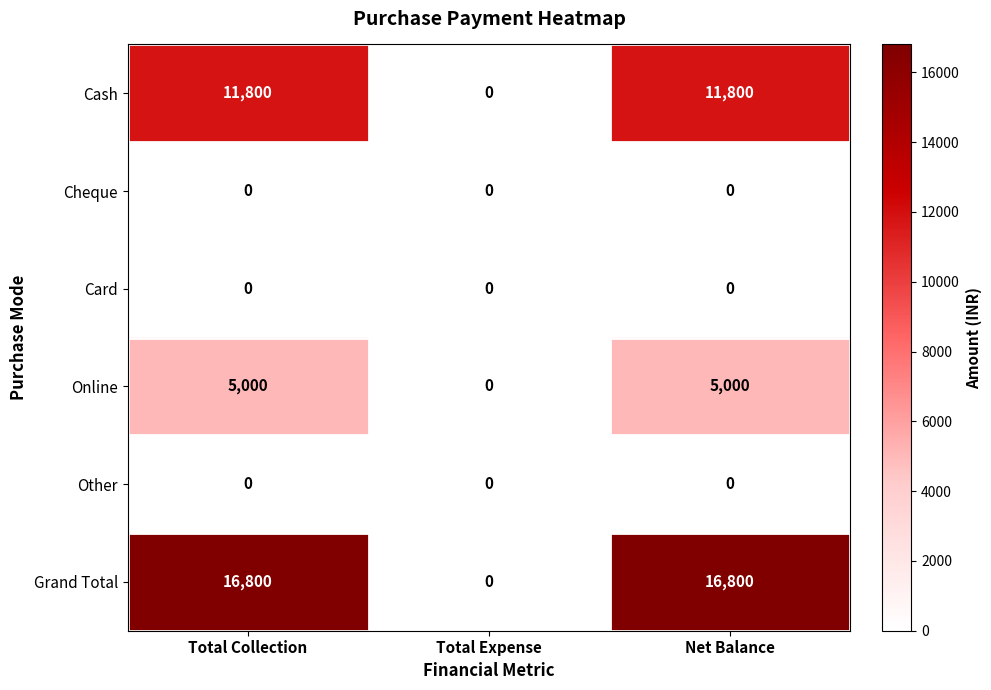

Reading left to right, transcribe all the data shown in this chart.

Cash: 11800	0	11800
Cheque: 0	0	0
Card: 0	0	0
Online: 5000	0	5000
Other: 0	0	0
Grand Total: 16800	0	16800